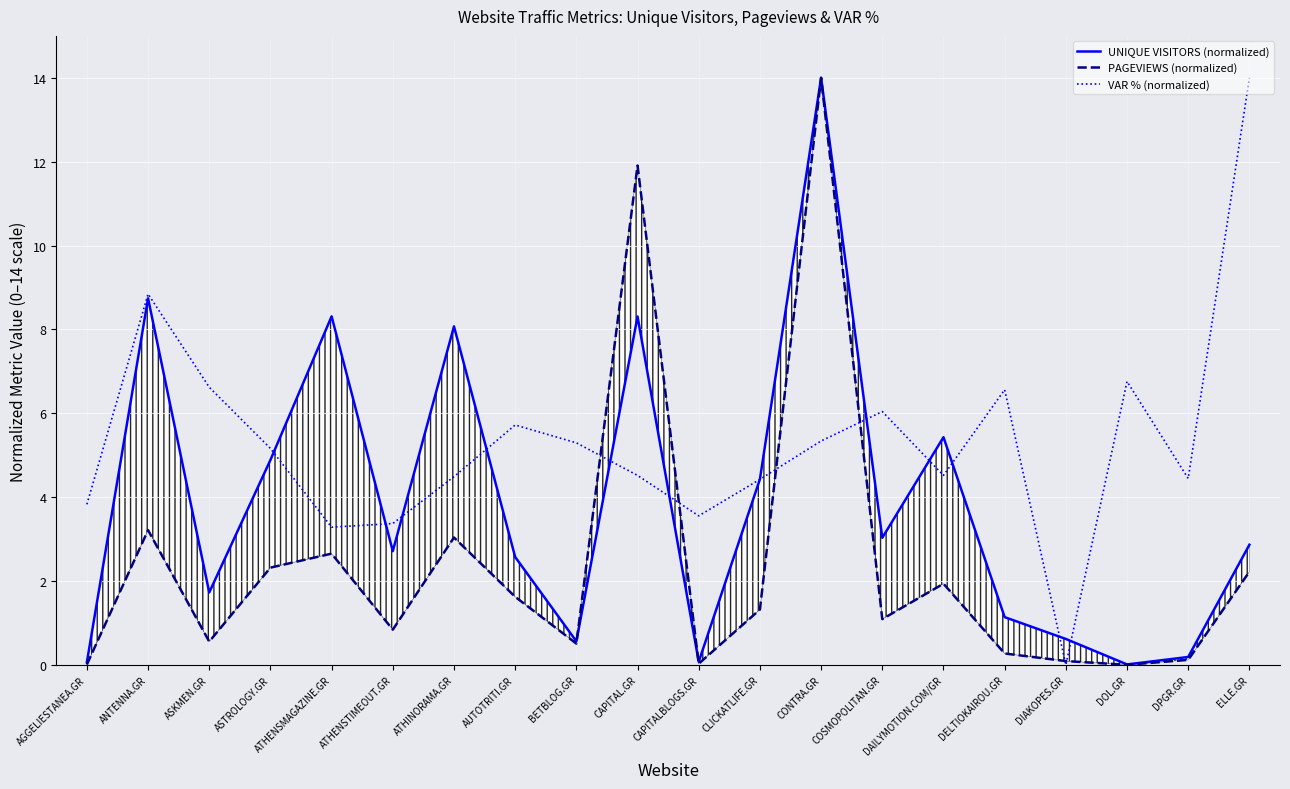

Which label corresponds to the smallest value in the chart?

DIAKOPES.GR